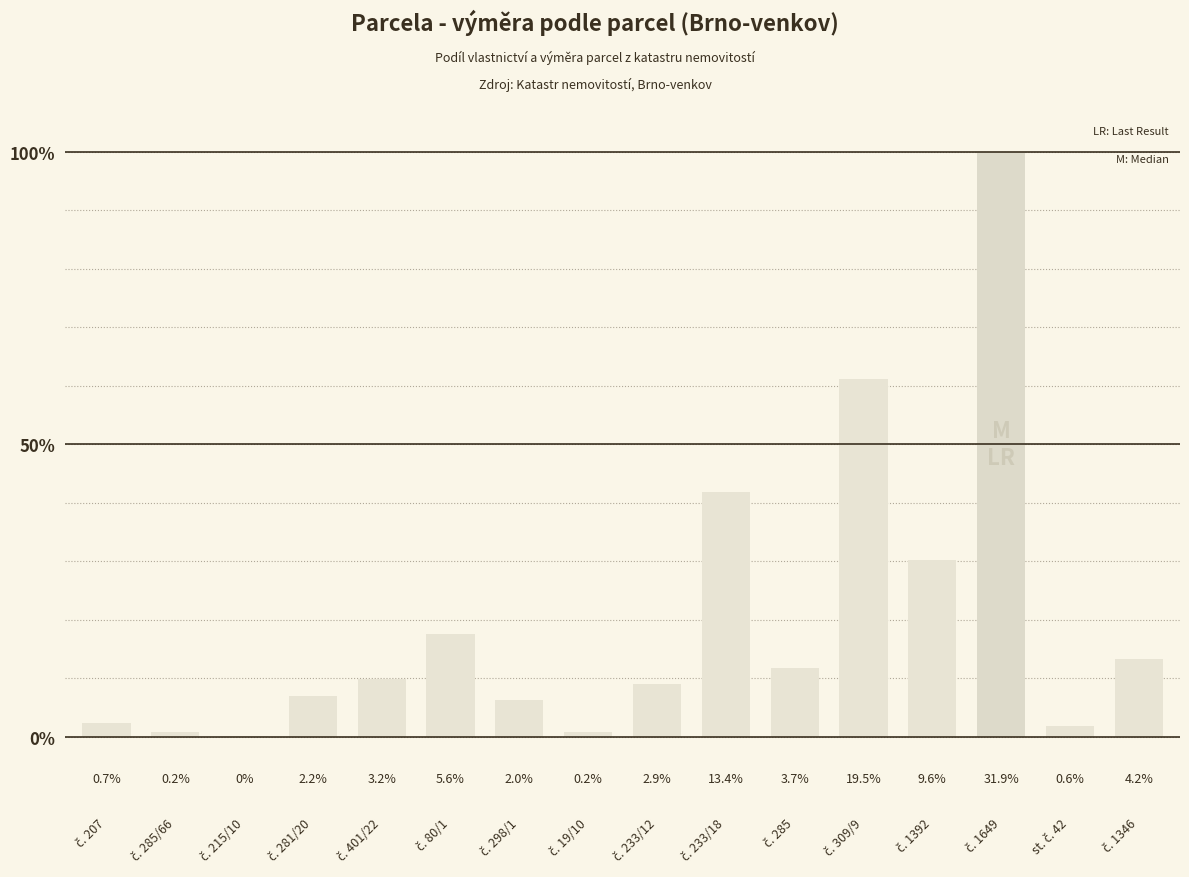

List the labels in order of value, smallest first.

č. 215/10, č. 19/10, č. 285/66, st. č. 42, č. 207, č. 298/1, č. 281/20, č. 233/12, č. 401/22, č. 285, č. 1346, č. 80/1, č. 1392, č. 233/18, č. 309/9, č. 1649